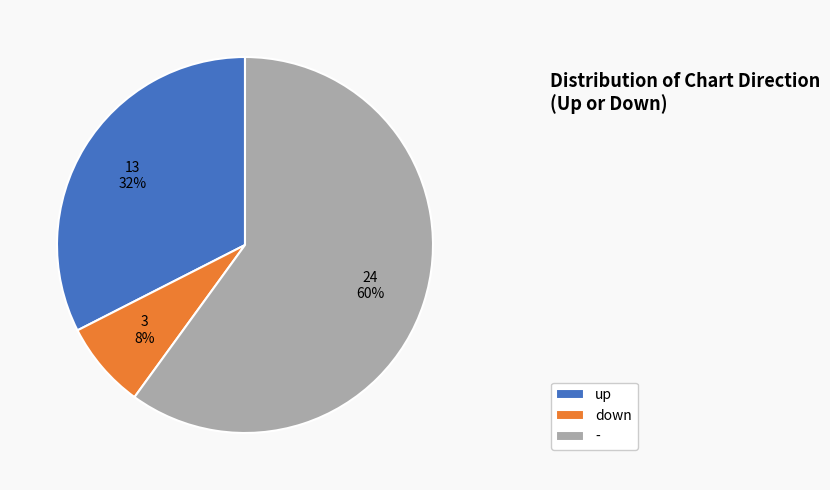

How many slices are in this pie chart?

3